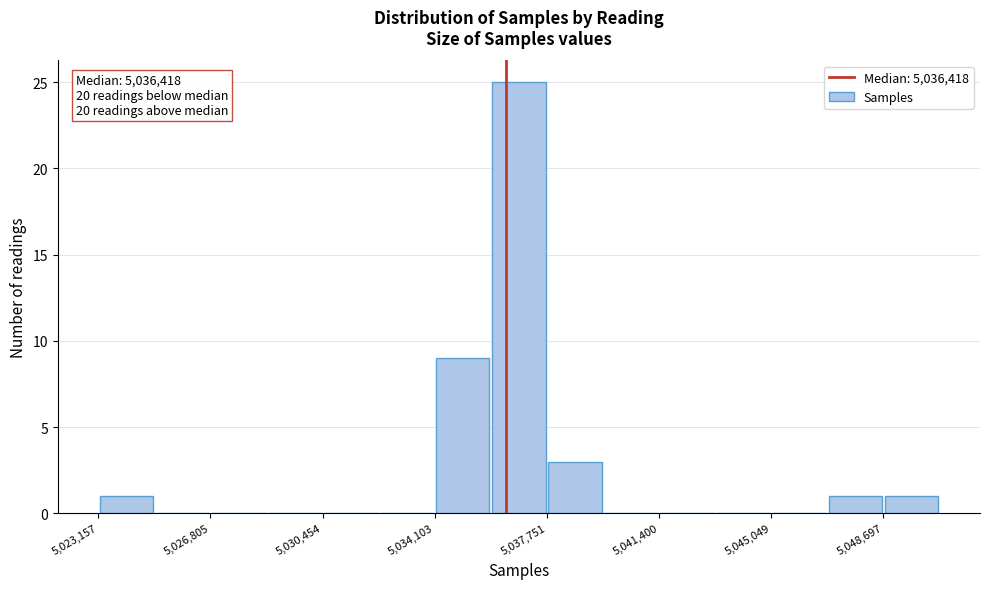

Around what value on the x-axis is the tallest bar? Give the approximate position of its centre, as read against the axis.

5037000